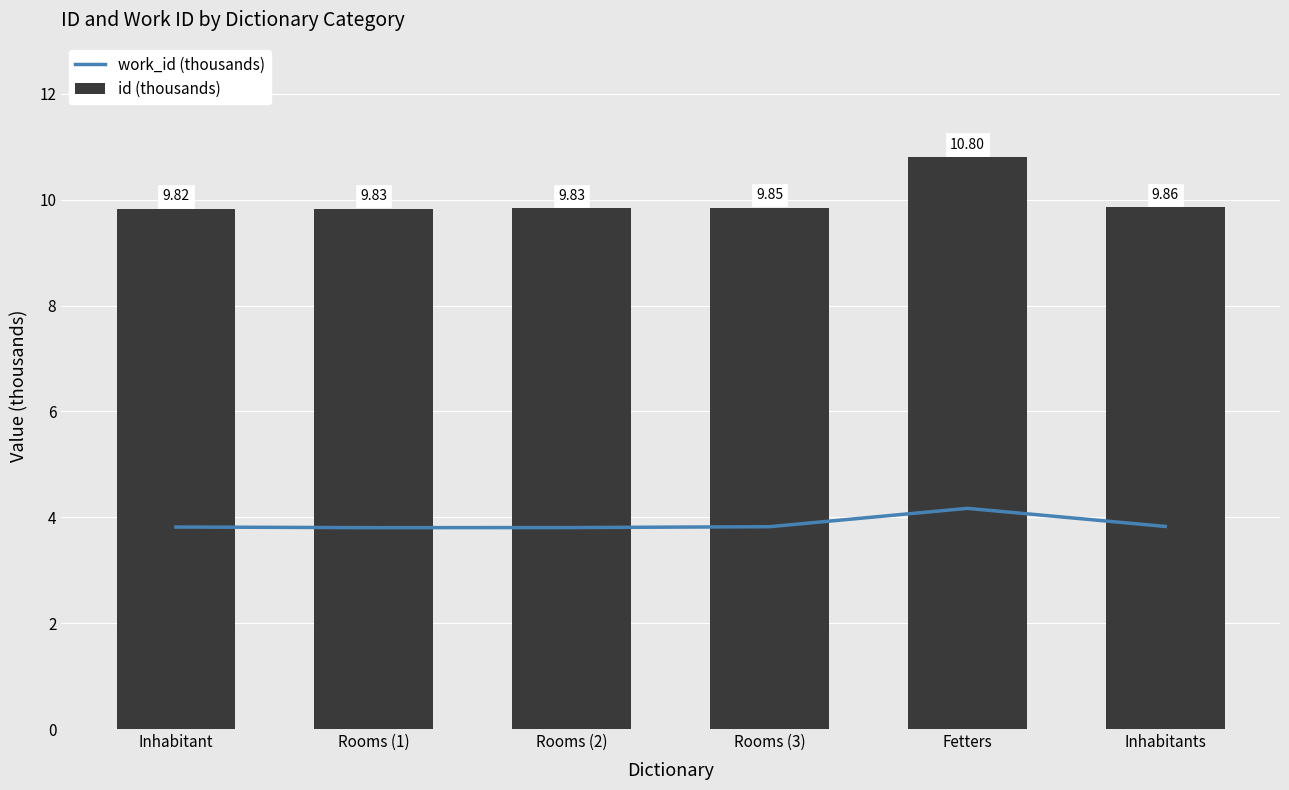

Which series has the largest total across all categories?

id (thousands)